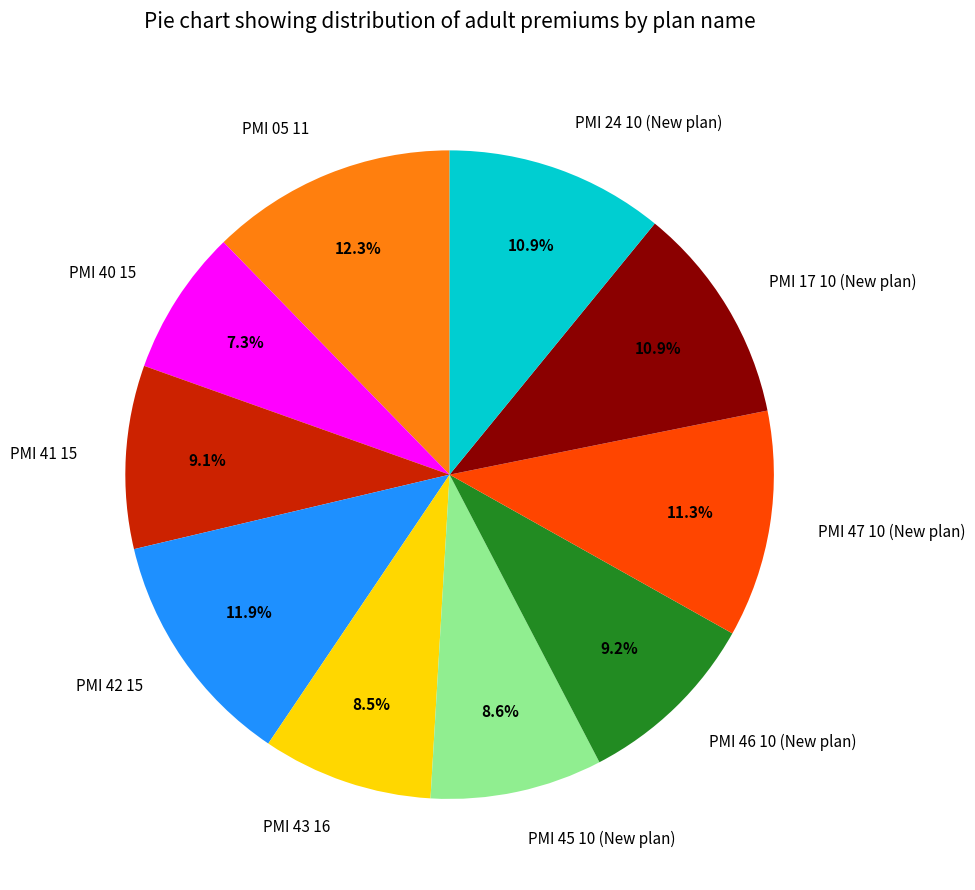

Approximately how many times larger is the value at PMI 40 15 compared to PMI 17 10 (New plan)?

0.7